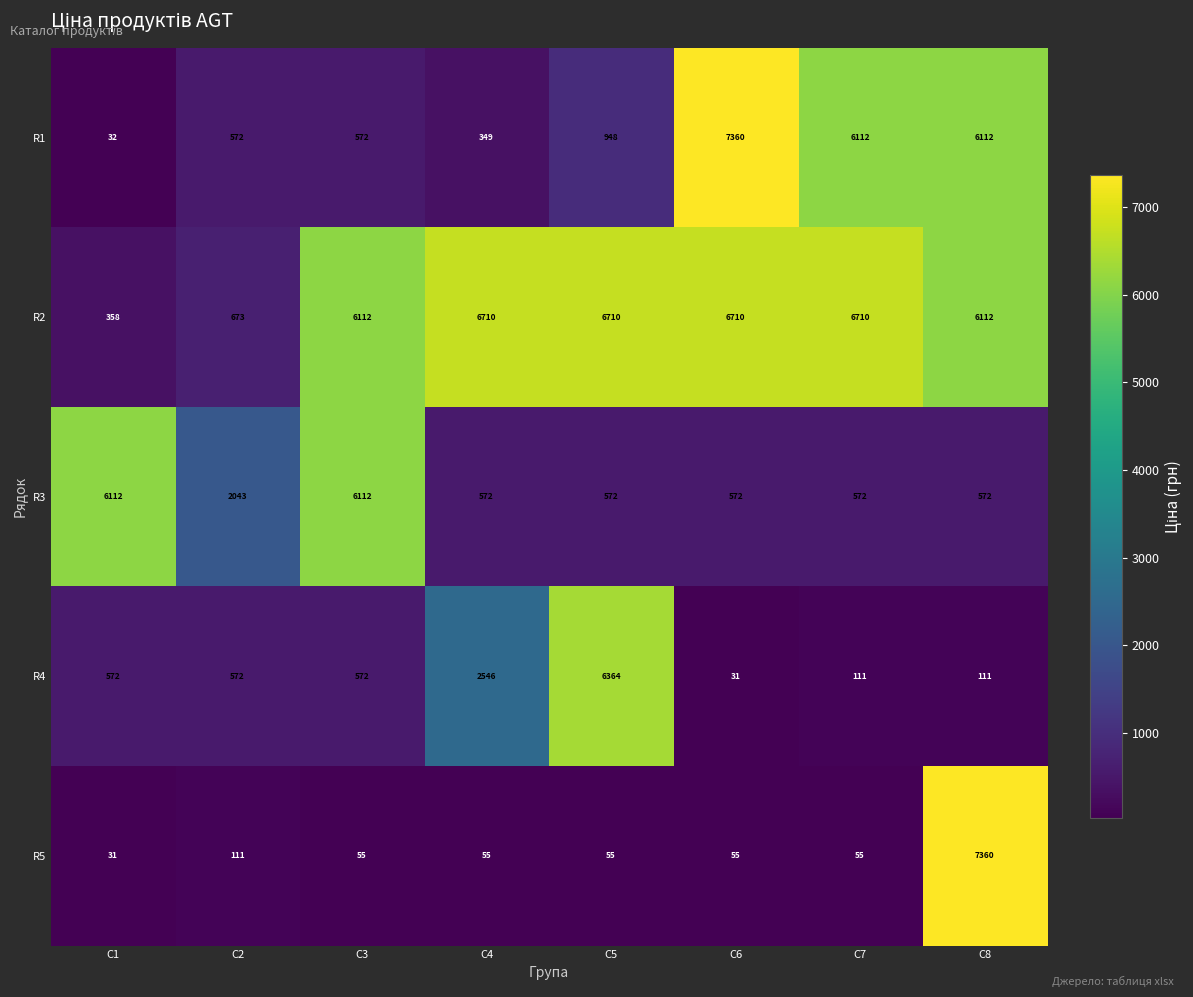

What is the sum of the R4 values at C4 and C5?

8910